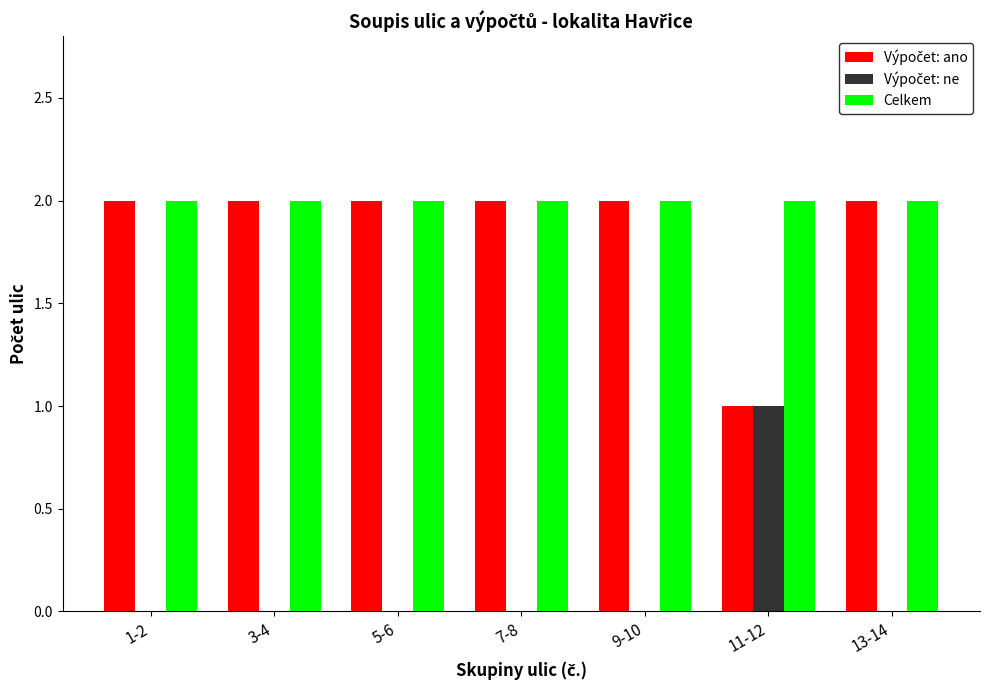

Count the number of categories in the chart.

7